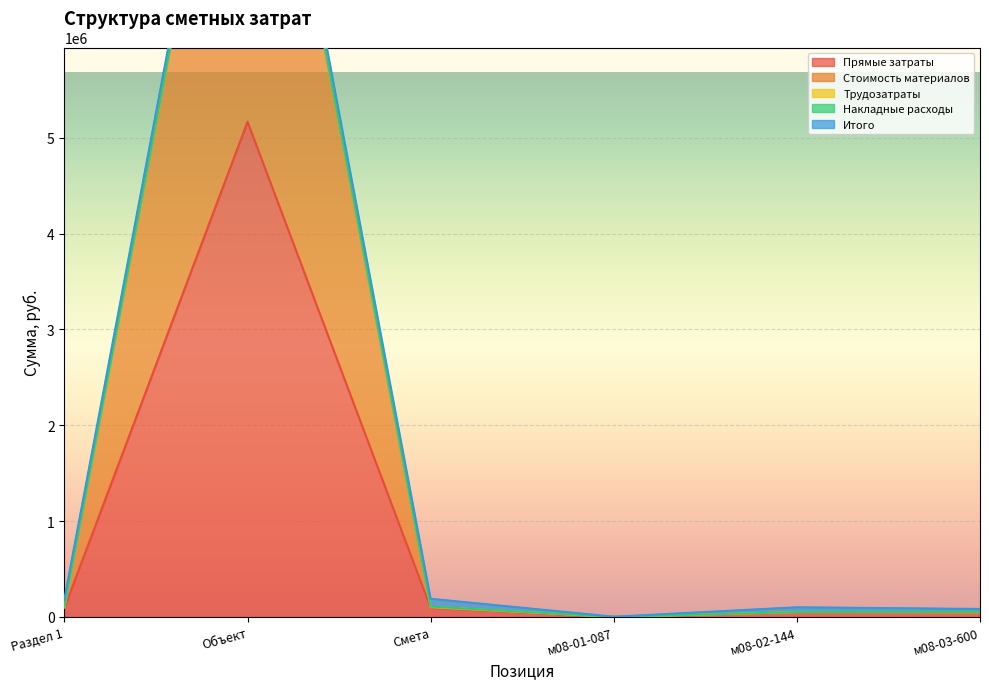

At which category does Прямые затраты reach its first local peak?

Объект